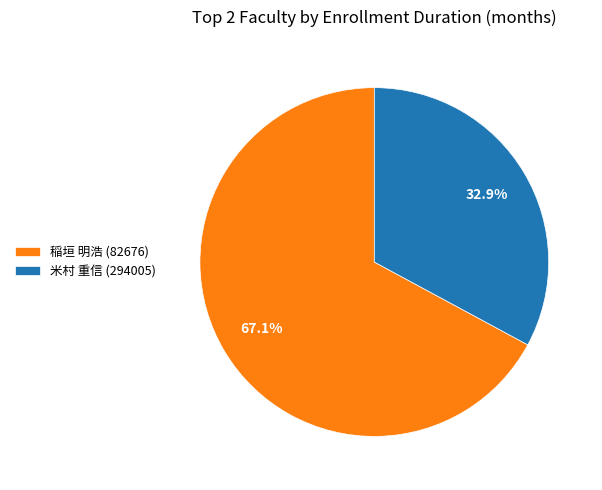

How many segments does this pie chart have?

2